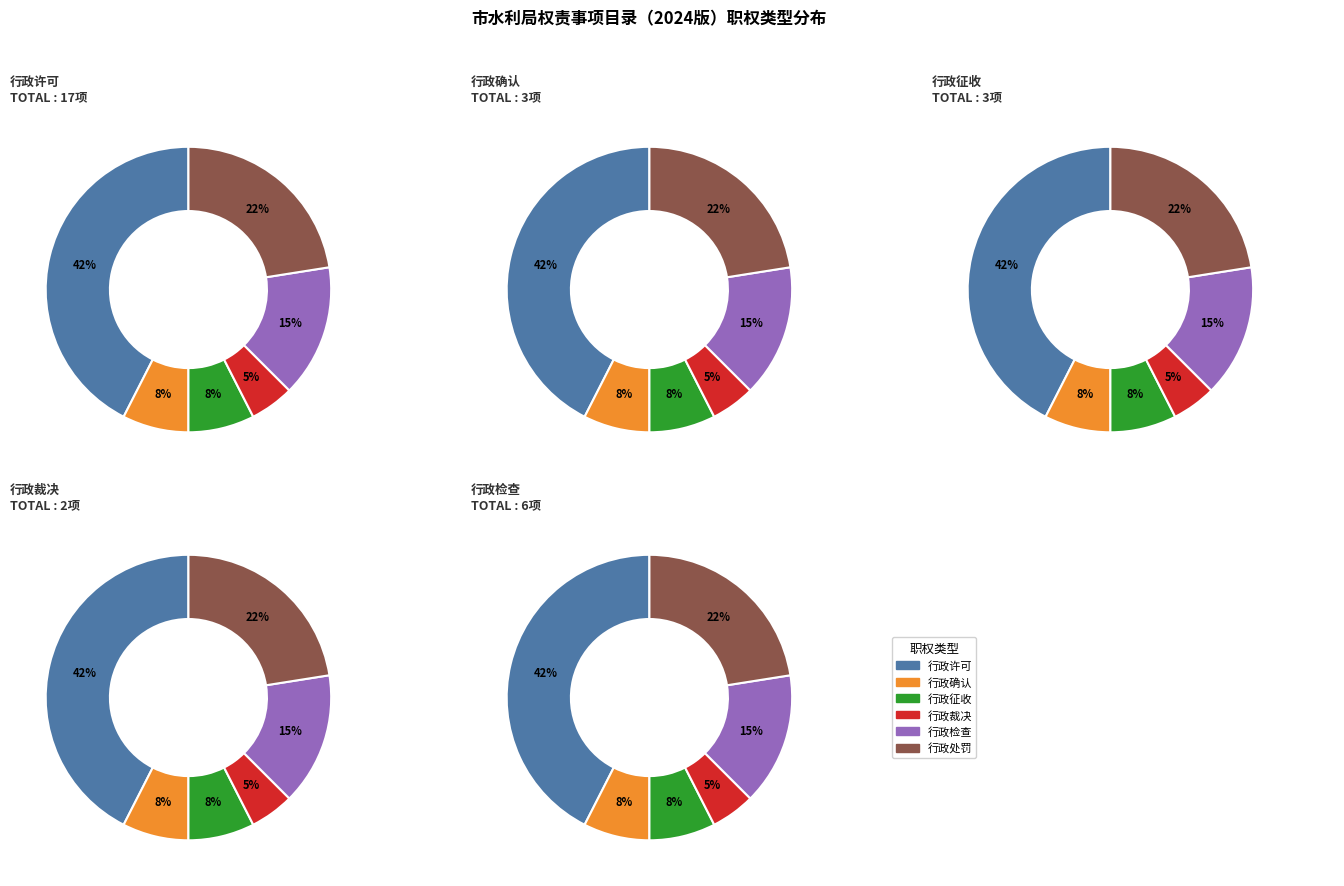

True or false: 行政裁决 accounts for 11% of the total.

False